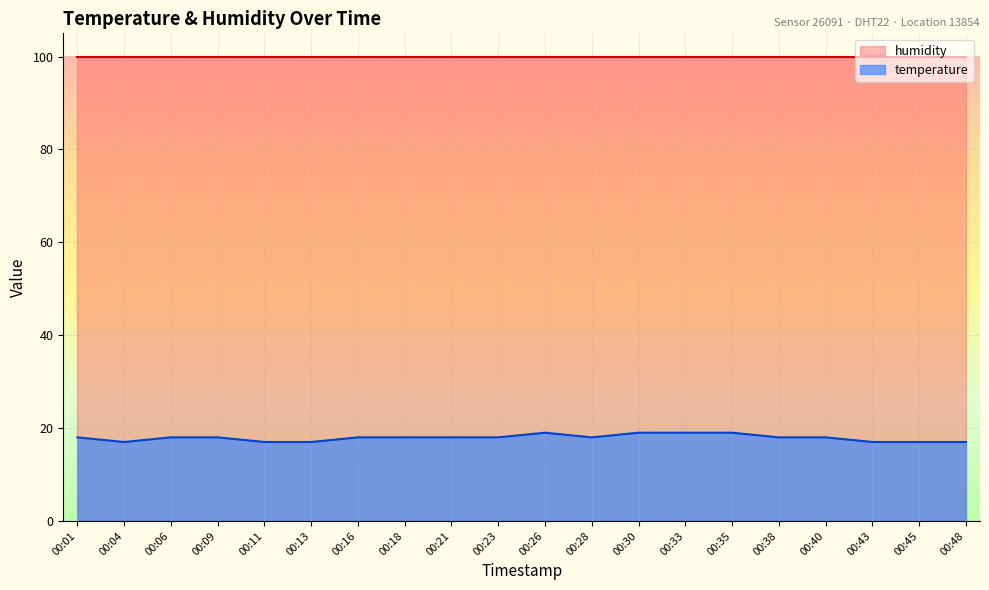

At which category does the chart reach its peak across all series?

00:26